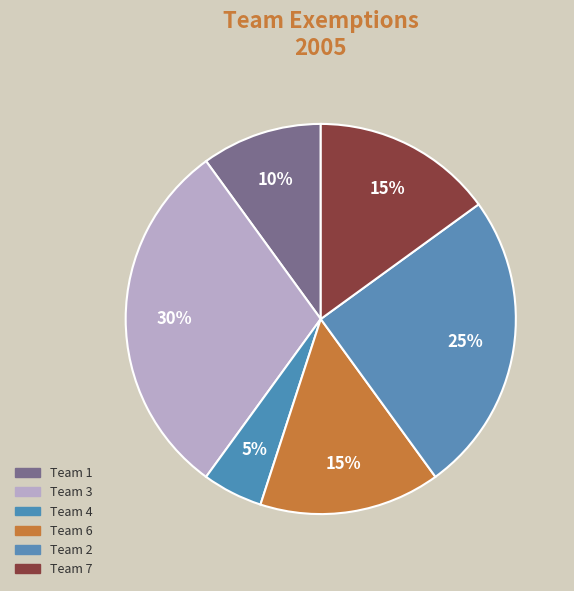

How many segments does this pie chart have?

6